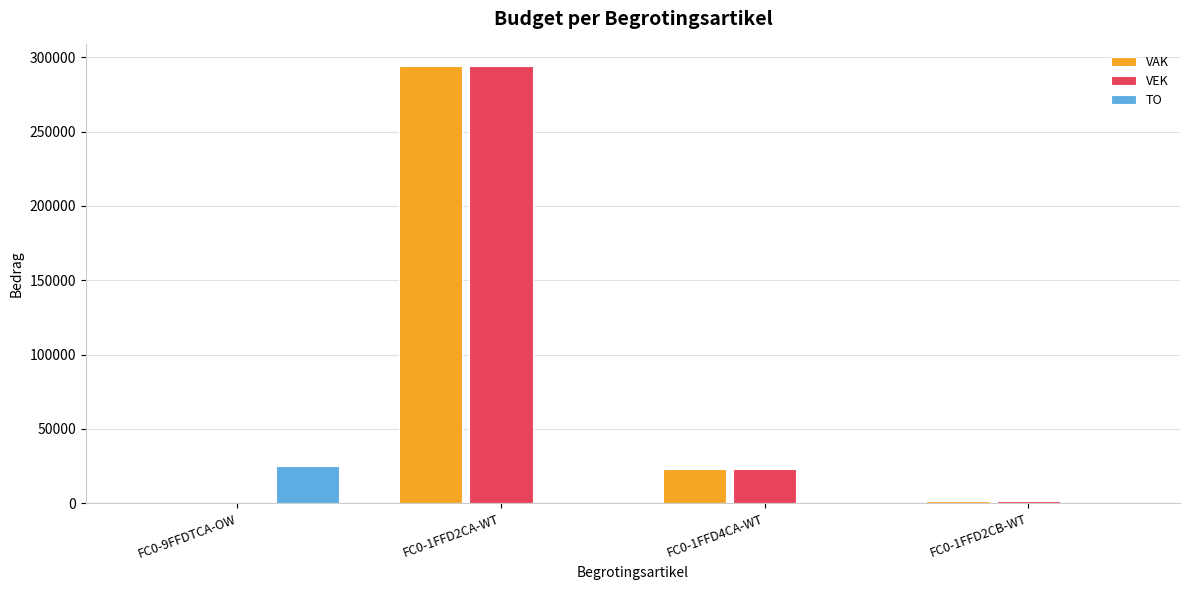

Reading left to right, extract all data points from this chart.

VAK: 0	293955	22675	1761
VEK: 0	293955	22687	1761
TO: 24710	0	0	0